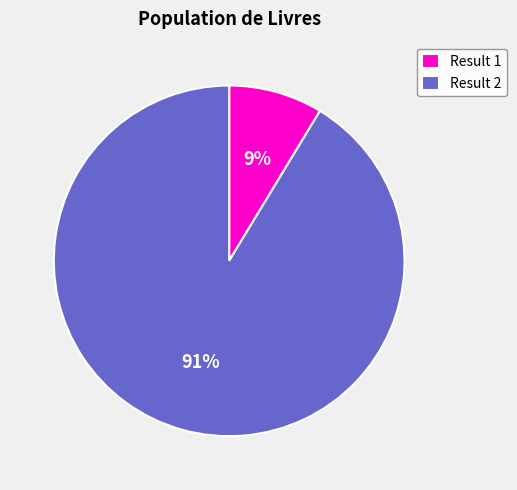

What is the majority slice?

Result 2